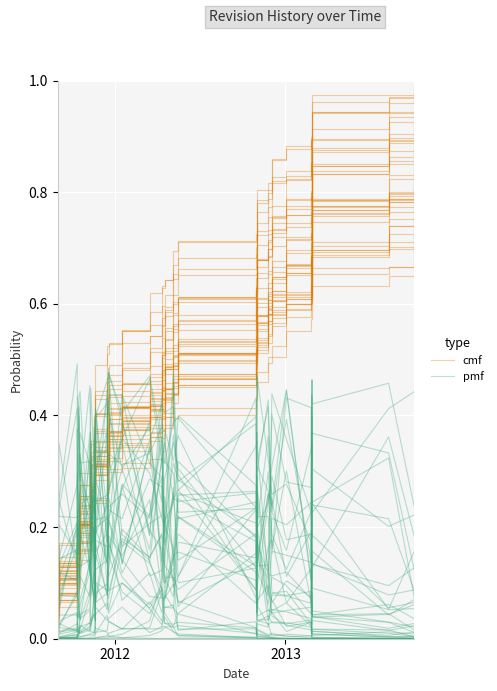

What is the value of the cmf point at the 26th from the left?

0.8